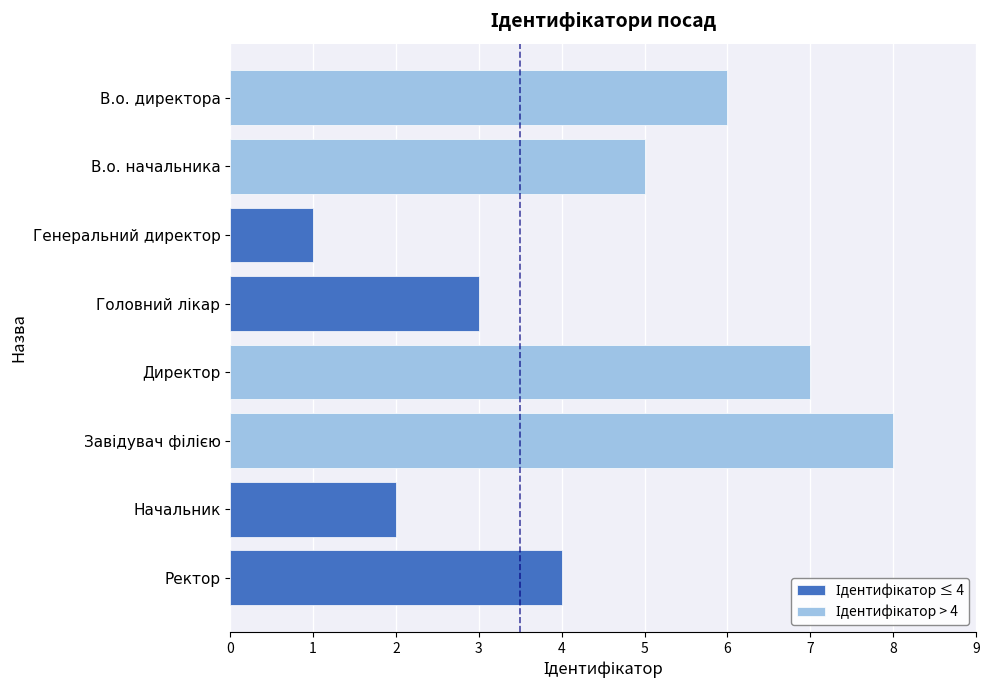

What is the difference between the maximum and second lowest values in the Ідентифікатор ≤ 4 series?

2